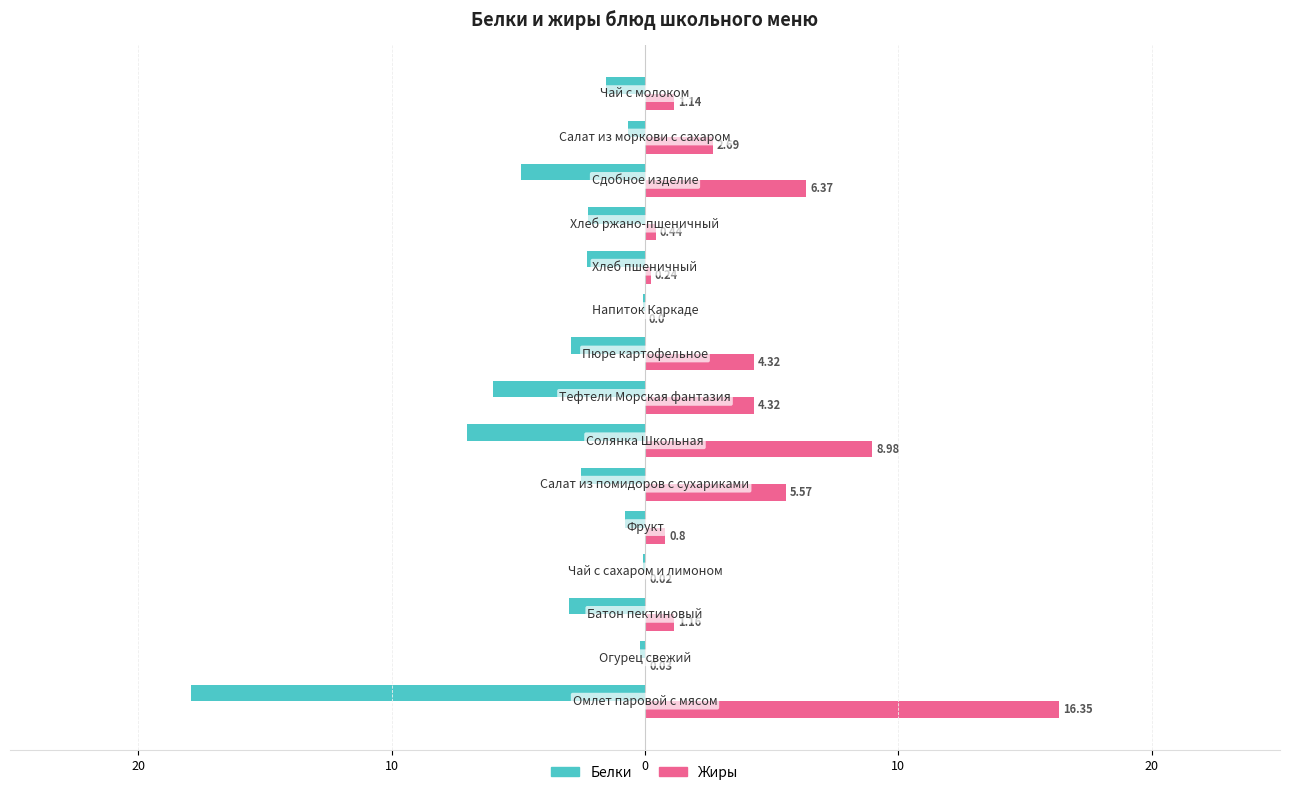

Which series has the largest total across all categories?

Жиры